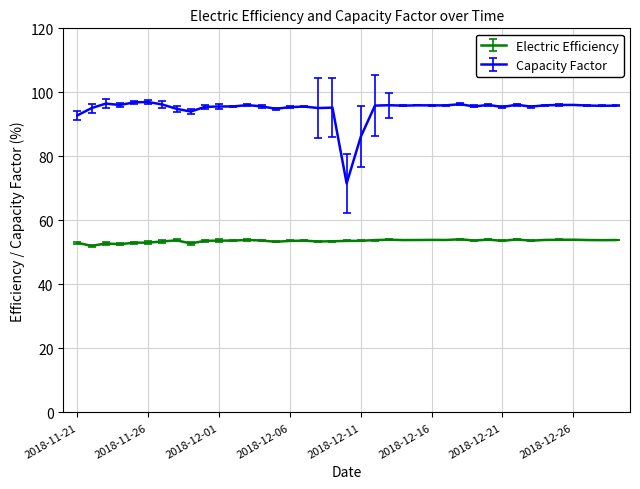

How many lines are shown in the chart?

2